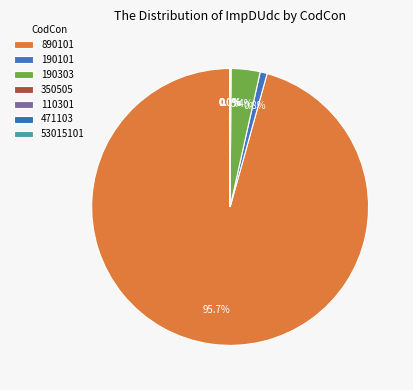

Which slice is the largest?

890101